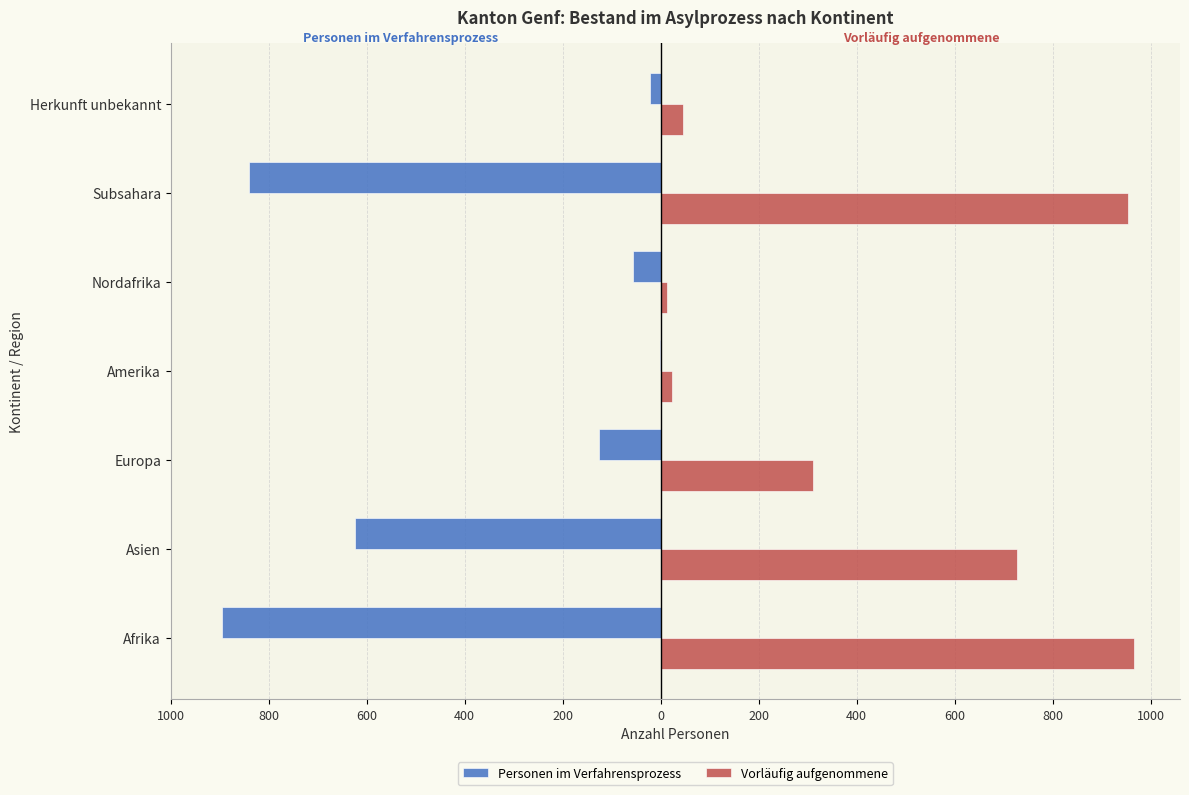

What are all the series names shown in the legend?

Personen im Verfahrensprozess, Vorläufig aufgenommene